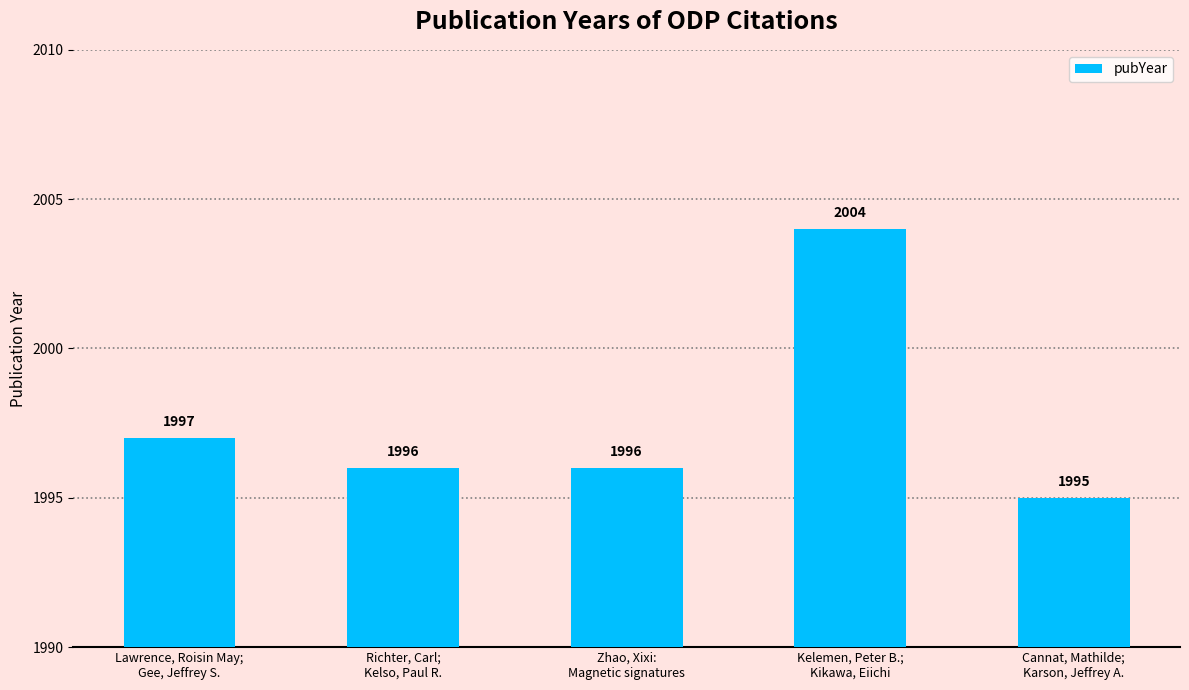

What is the minimum value shown in the chart?

1995